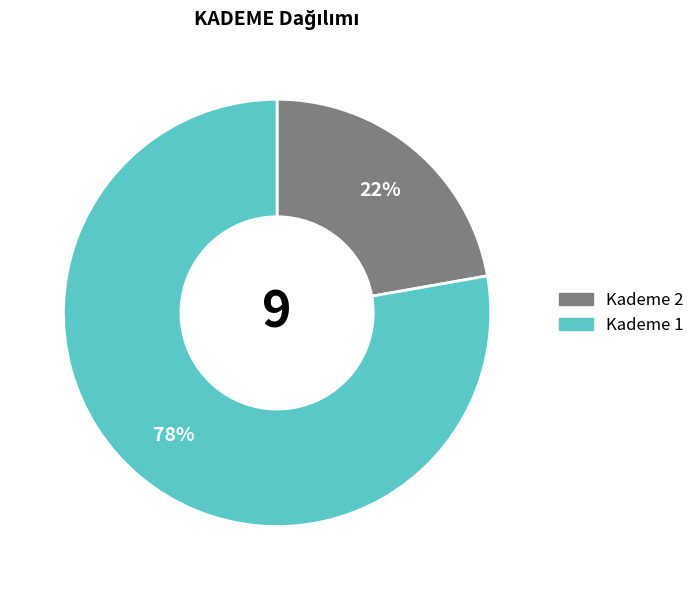

To the nearest percent, what is the average slice percentage?

50%